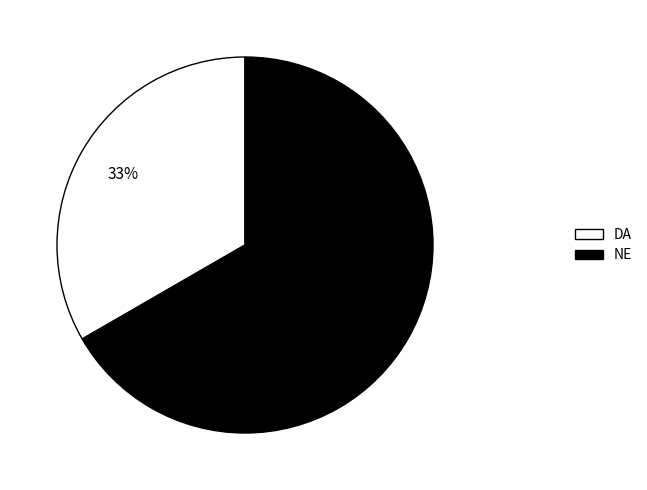

To the nearest percent, what percentage of the pie is NE?

67%